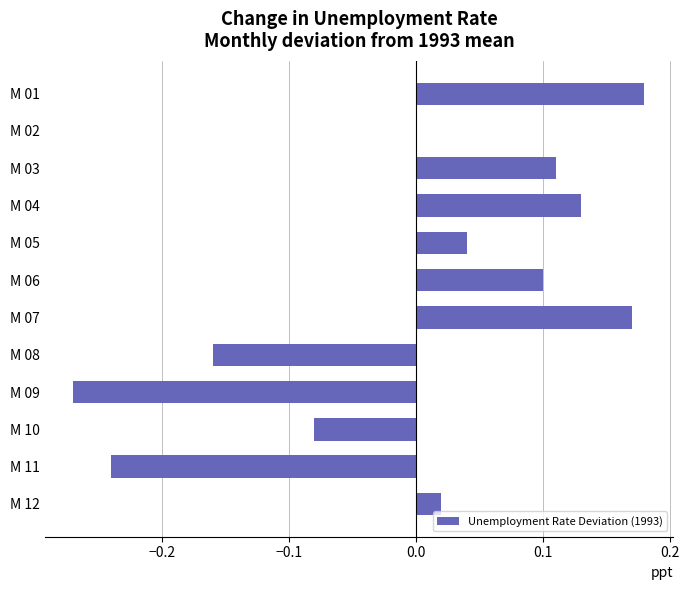

Is it true that the value at M 02 is 0.0?

True